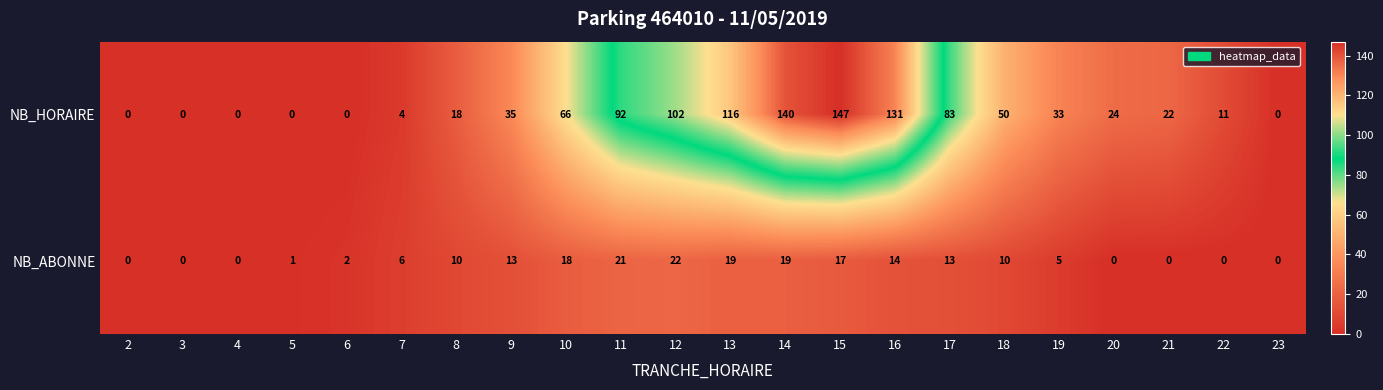

What is the difference between the second highest and minimum values in the NB_ABONNE series?

21